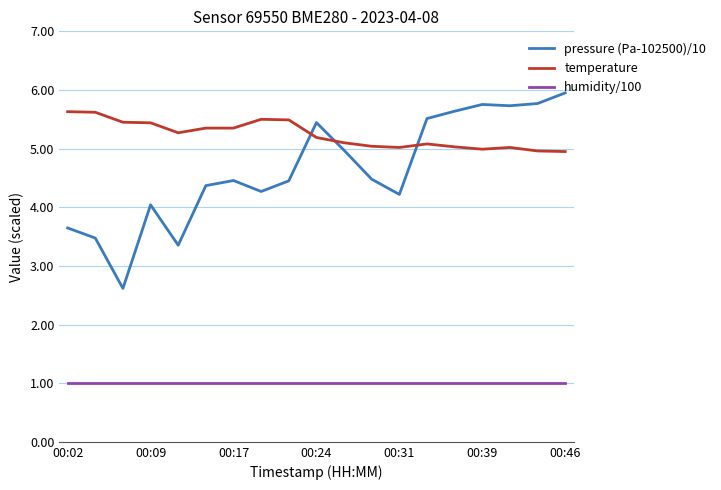

Does the chart display data point markers on the line(s)?

No